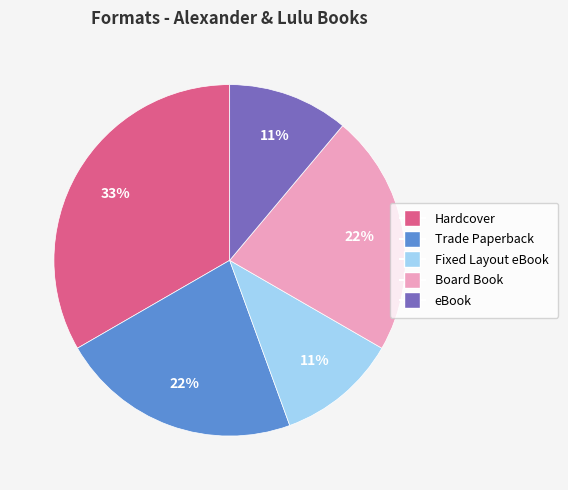

To the nearest percent, what is the difference between the largest and smallest slice percentages?

22%